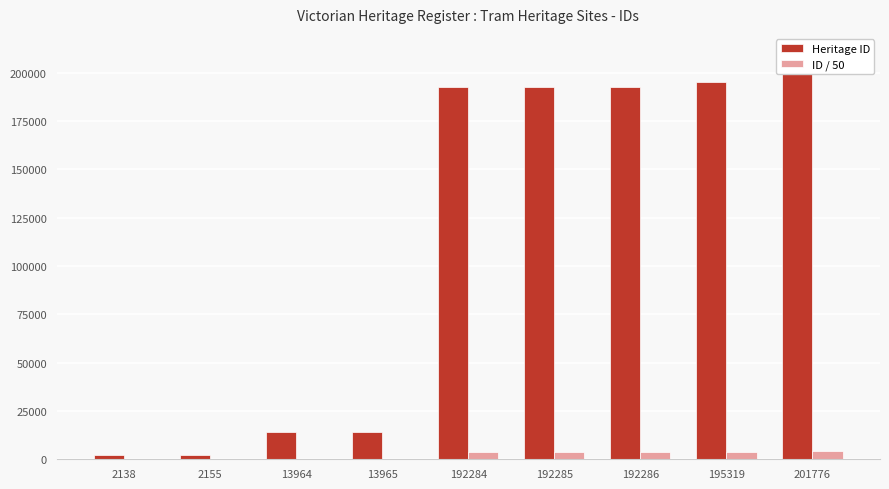

What is the spread (max minus min) of values at 192284?

188439